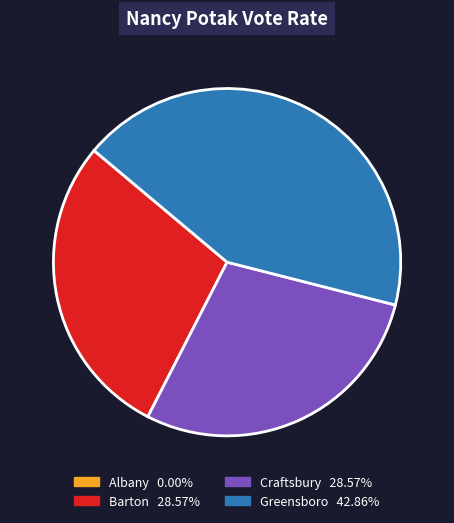

Which slice is the largest?

Greensboro